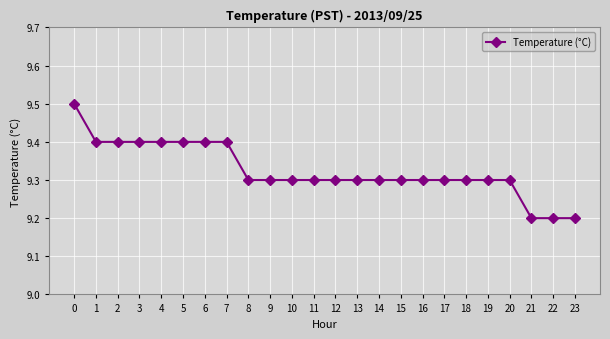

Approximately how many times larger is the value at 20 compared to 19?

1.0